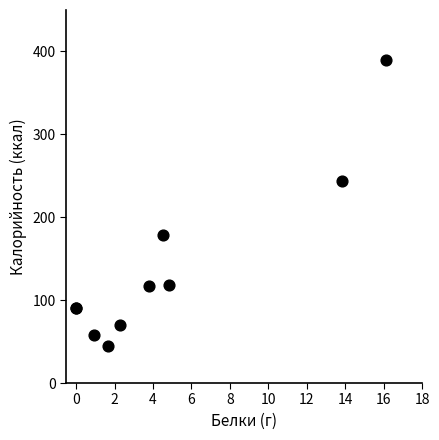

What Y value in the scatter plot is closest to 217?

243.2